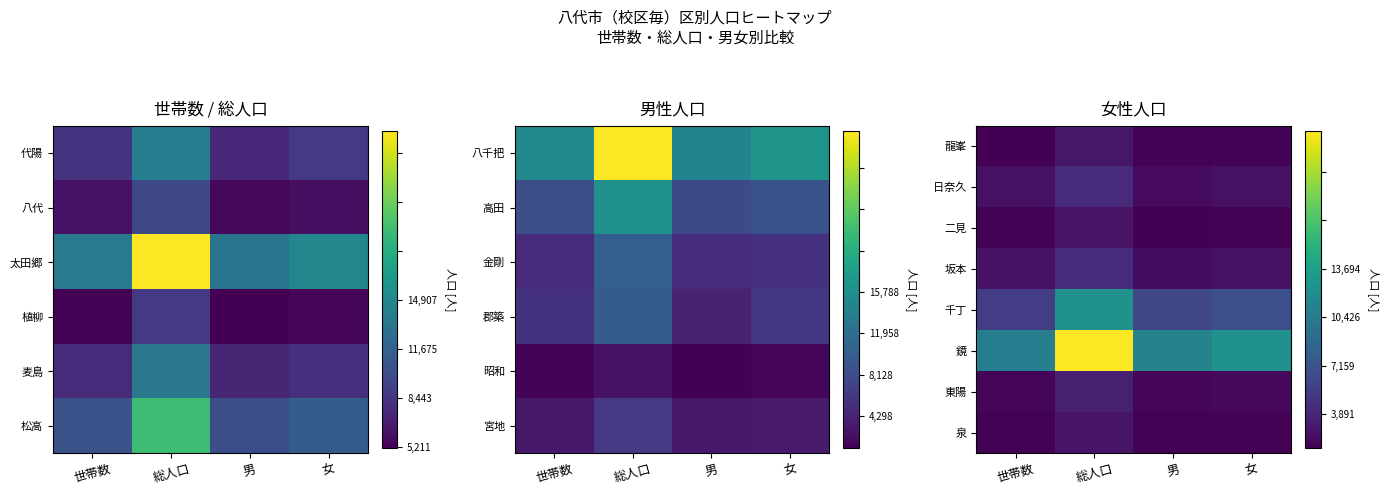

Reading right to left, transcribe all the data shown in this chart.

龍峯: 女=772	男=698	総人口=1470	世帯数=656
日奈久: 女=1213	男=1005	総人口=2218	世帯数=1236
二見: 女=689	男=624	総人口=1313	世帯数=730
坂本: 女=1199	男=1063	総人口=2262	世帯数=1278
千丁: 女=3810	男=3426	総人口=7236	世帯数=3019
鏡: 女=7238	男=6456	総人口=13694	世帯数=6235
東陽: 女=901	男=849	総人口=1750	世帯数=795
泉: 女=700	男=683	総人口=1383	世帯数=703